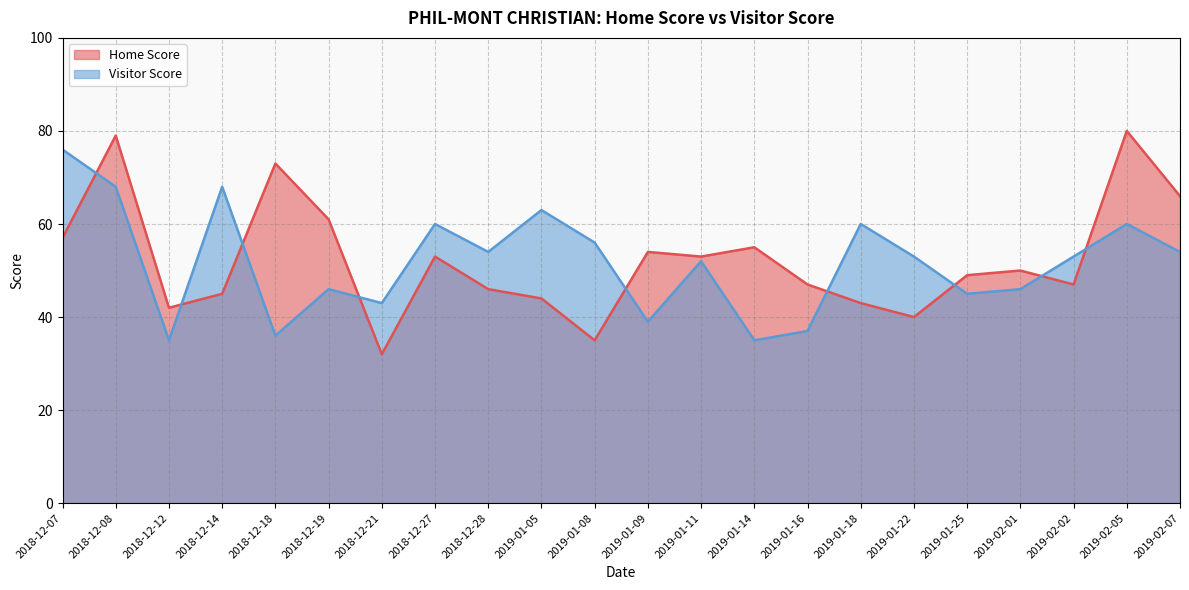

True or false: Visitor Score has more than 2 points higher than both neighbors.

True